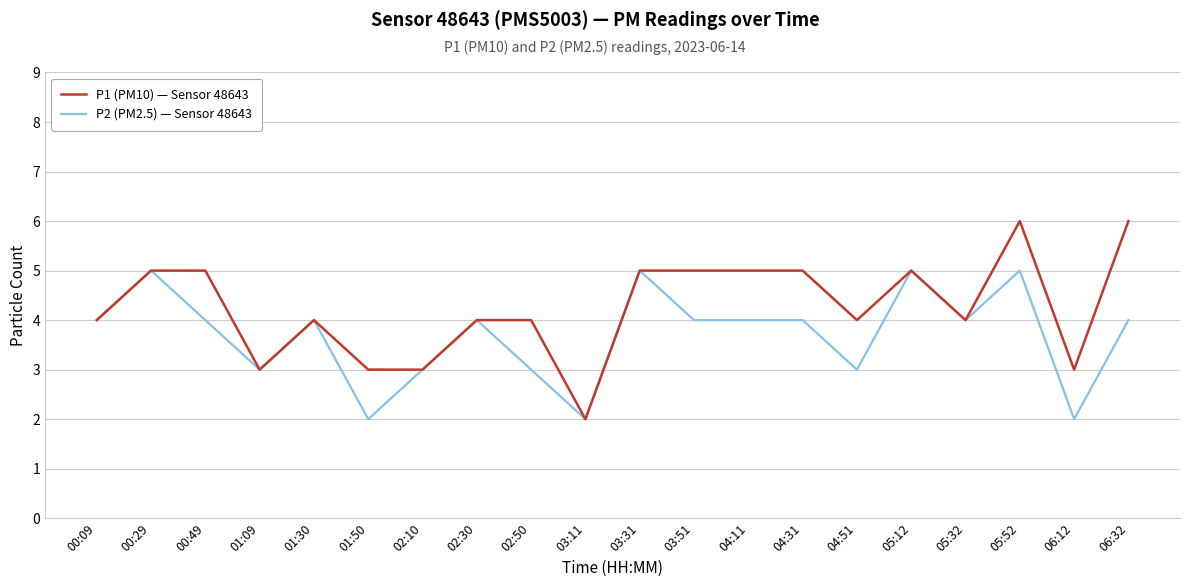

What position from the left is 02:30?

8